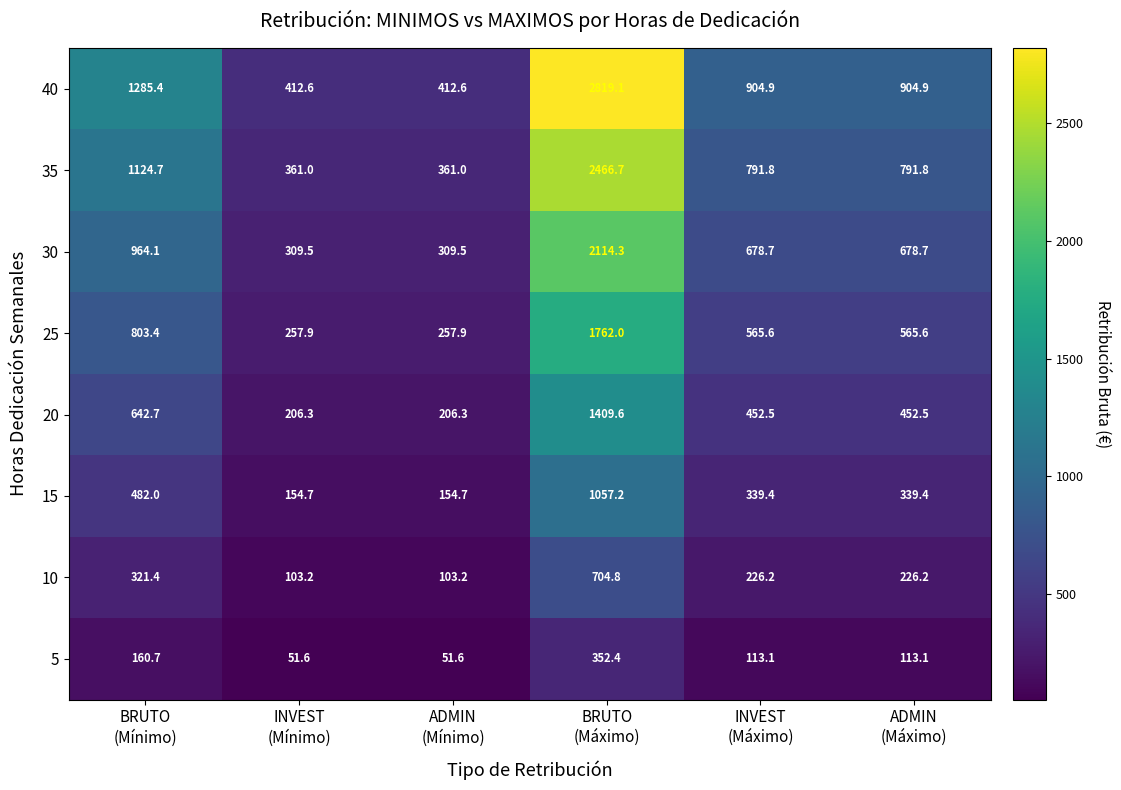

Which series has the widest spread of values?

40